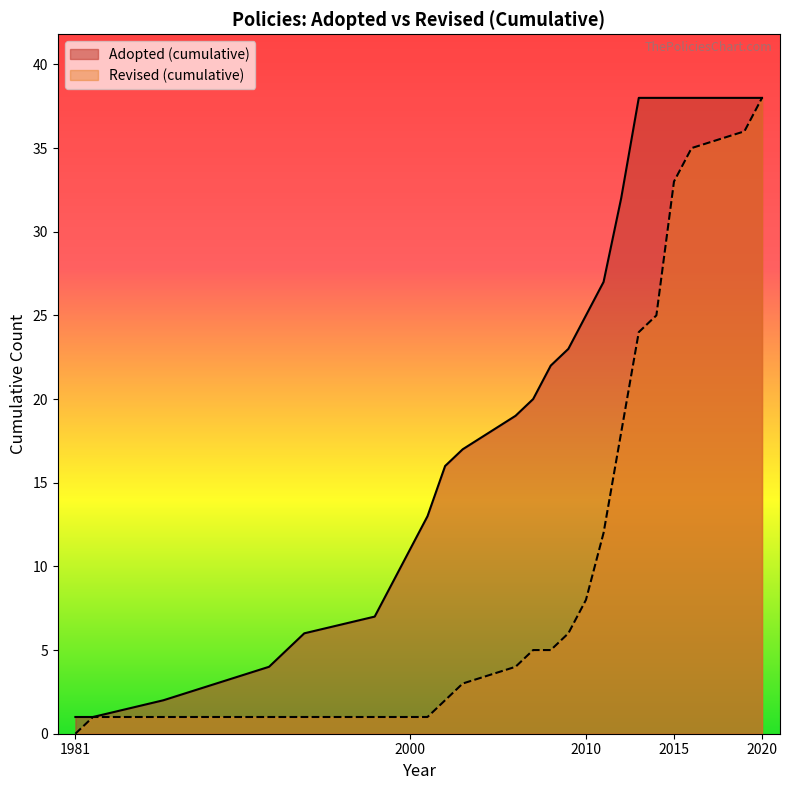

Where does the Adopted series first go above 2007?

2